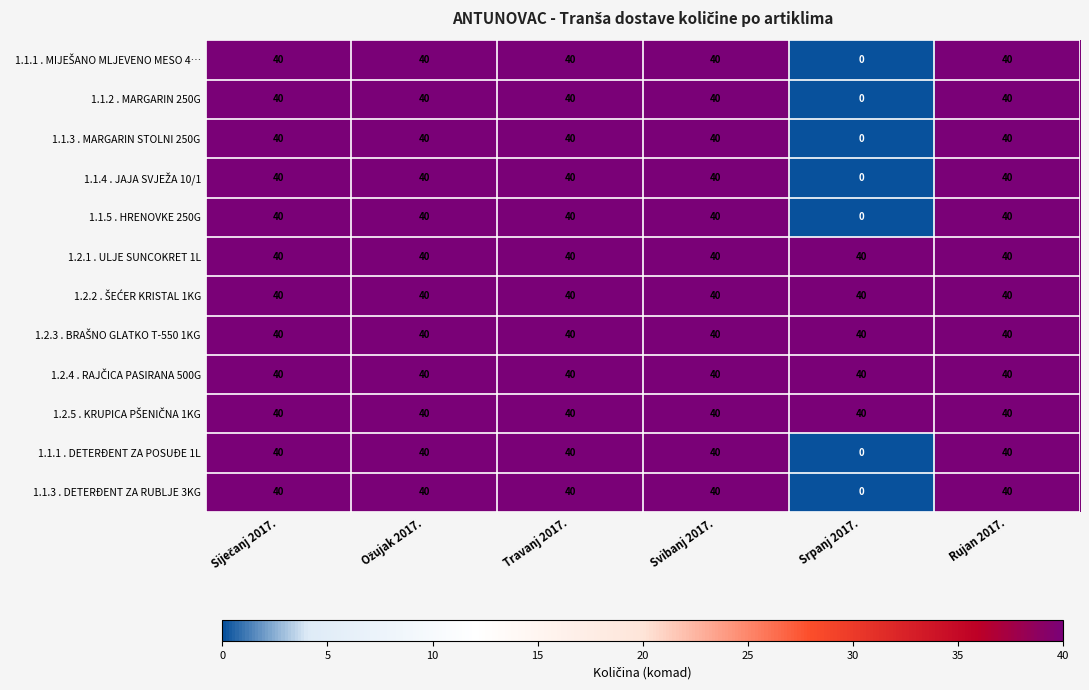

What is the total value across all series at Travanj 2017.?

480